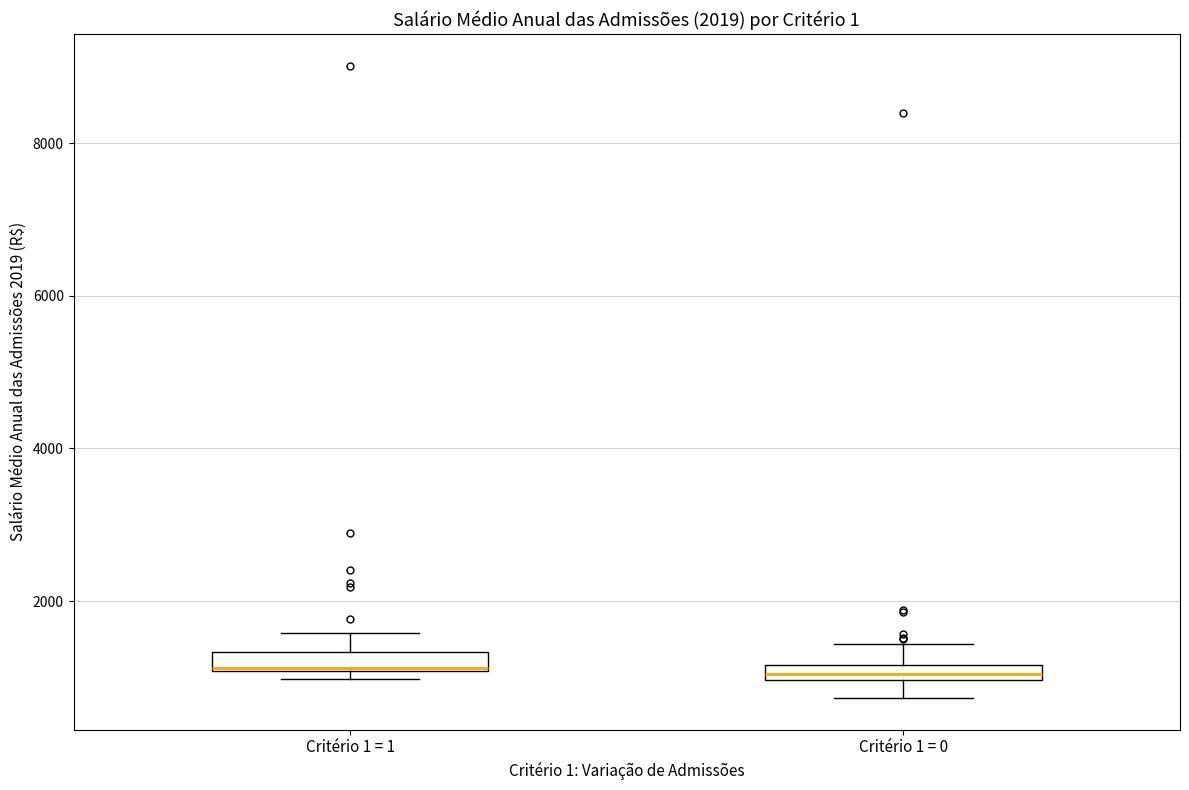

Where is the upper edge of the box for Critério 1 = 0 on the y-axis? The values are not printed on the chart, so give them approximately, as read against the axis.

1200